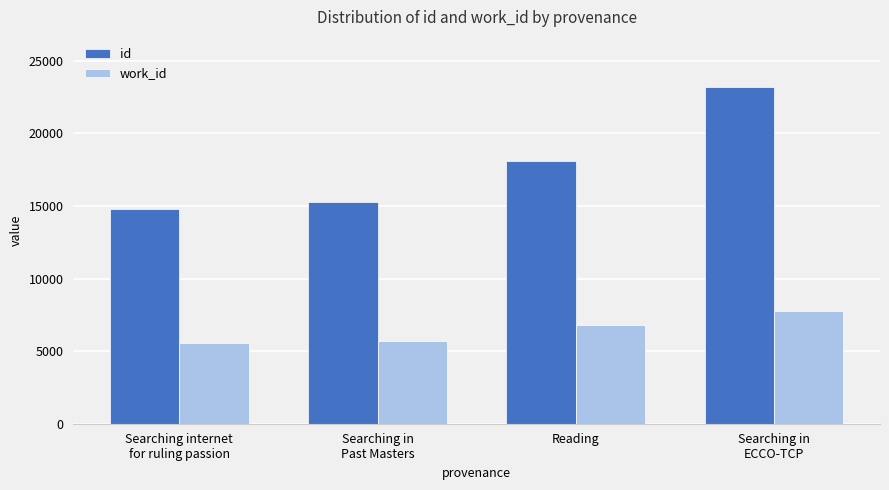

What position from the right is Searching in
Past Masters?

3